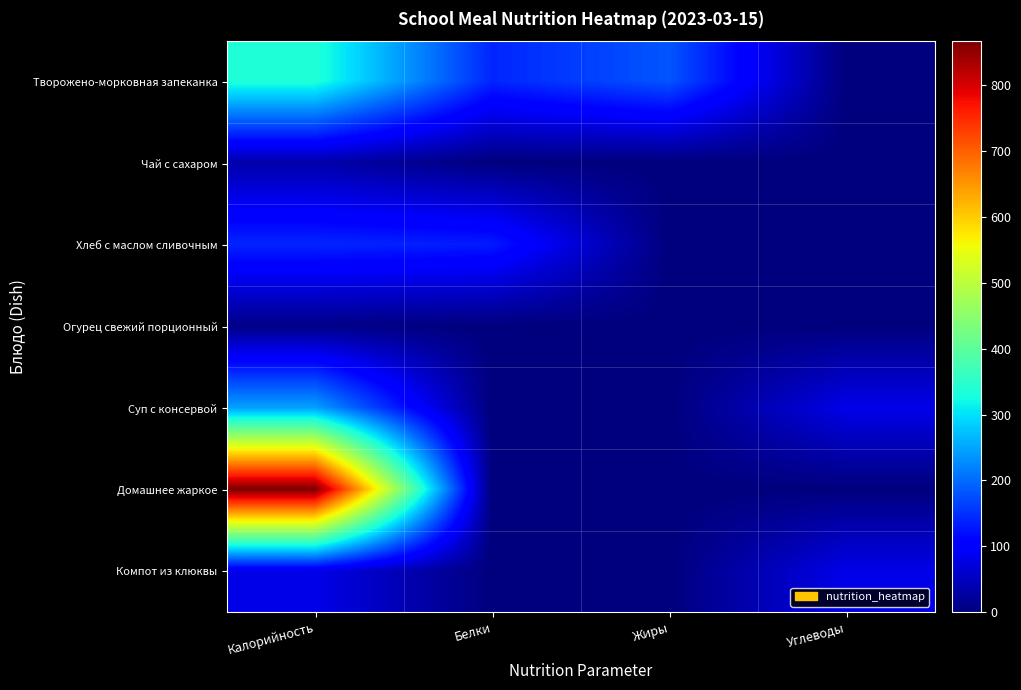

How many series are shown in this chart?

7